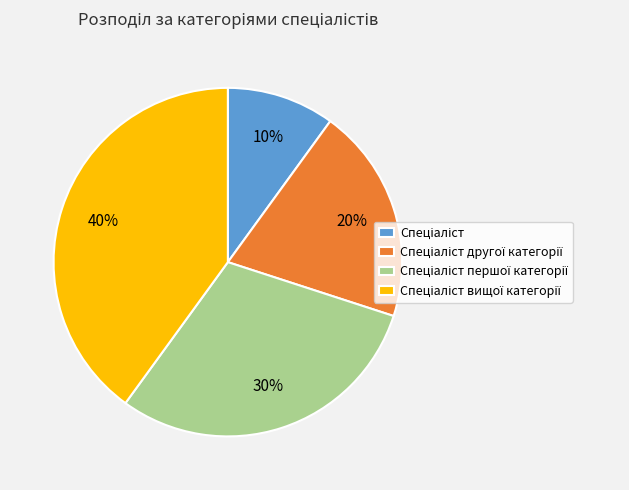

Does any single category account for the majority?

No